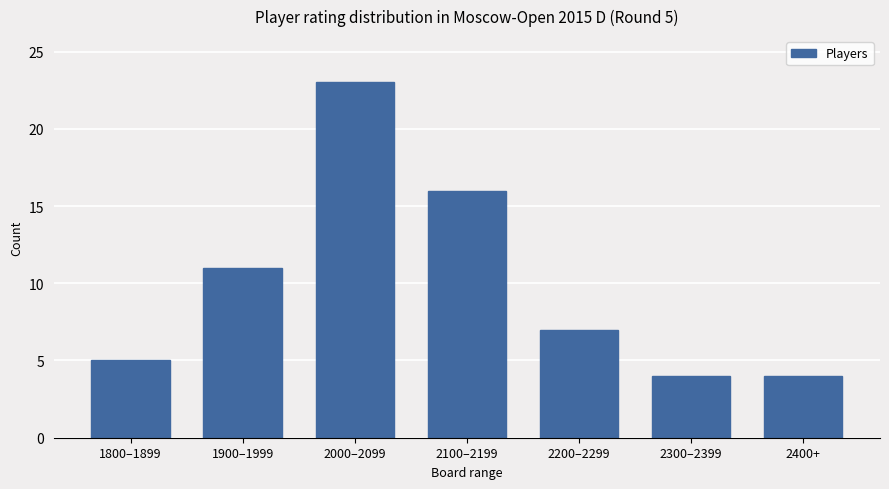

Read the value at 1900–1999.

11